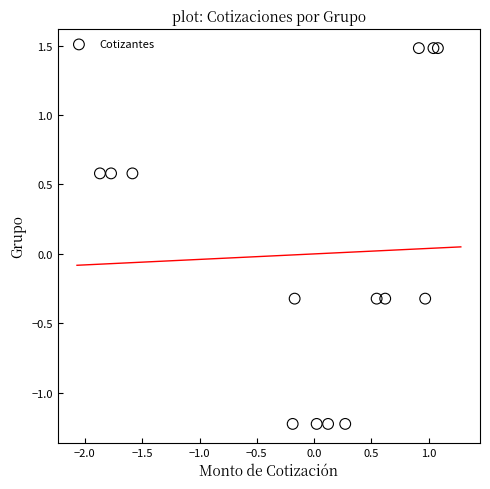

What is the range of X values (max minus min)?

2.9